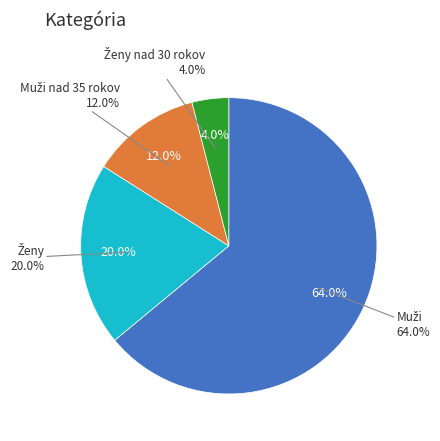

Approximately how many times larger is the value at Ženy compared to Ženy nad 30 rokov?

5.0